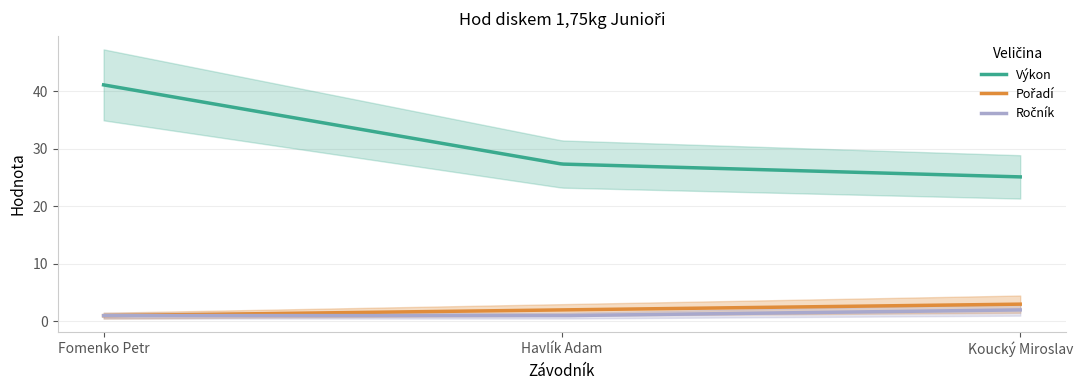

True or false: Ročník has a value of 2.0 at Koucký Miroslav.

True